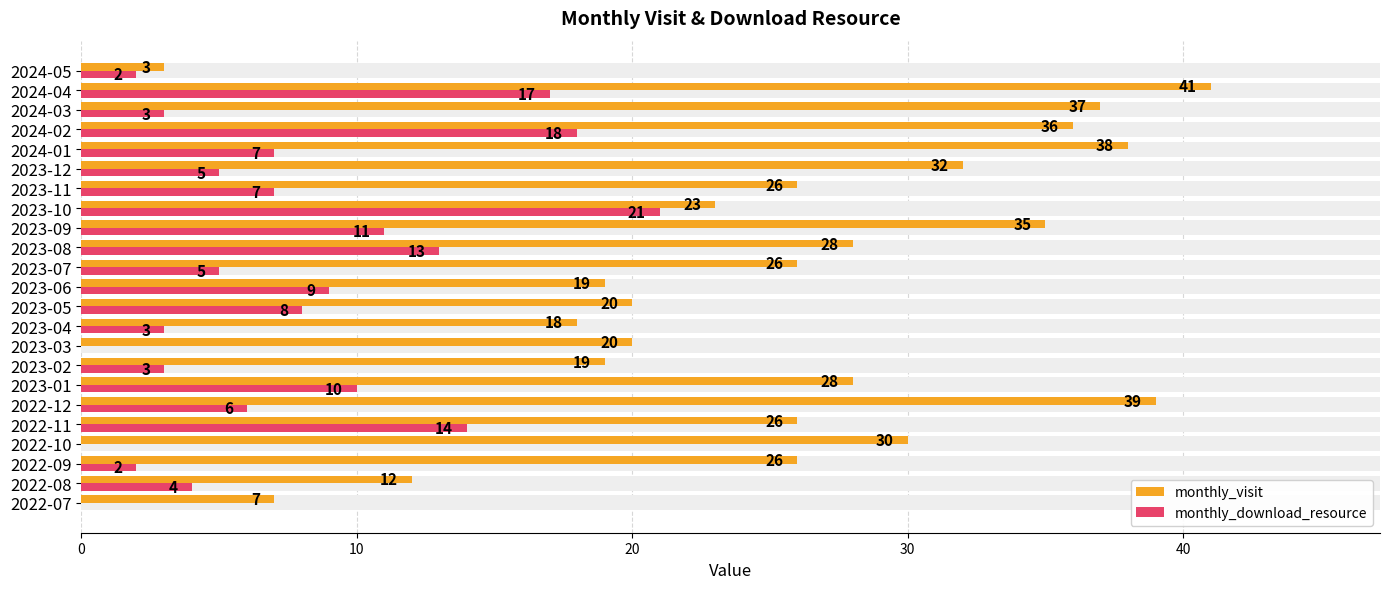

What is the difference between the highest and lowest values at 2022-09?

24